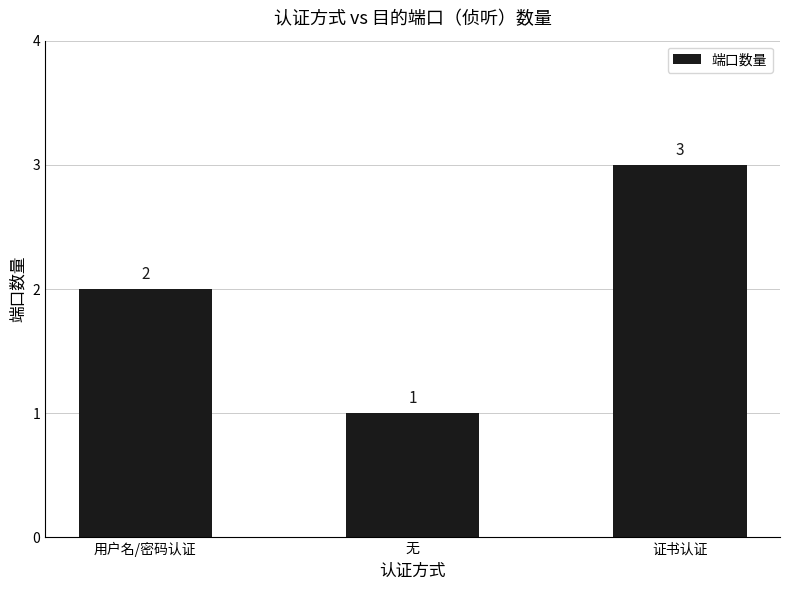

The chart shows a value of 1 at 无. True or false?

True